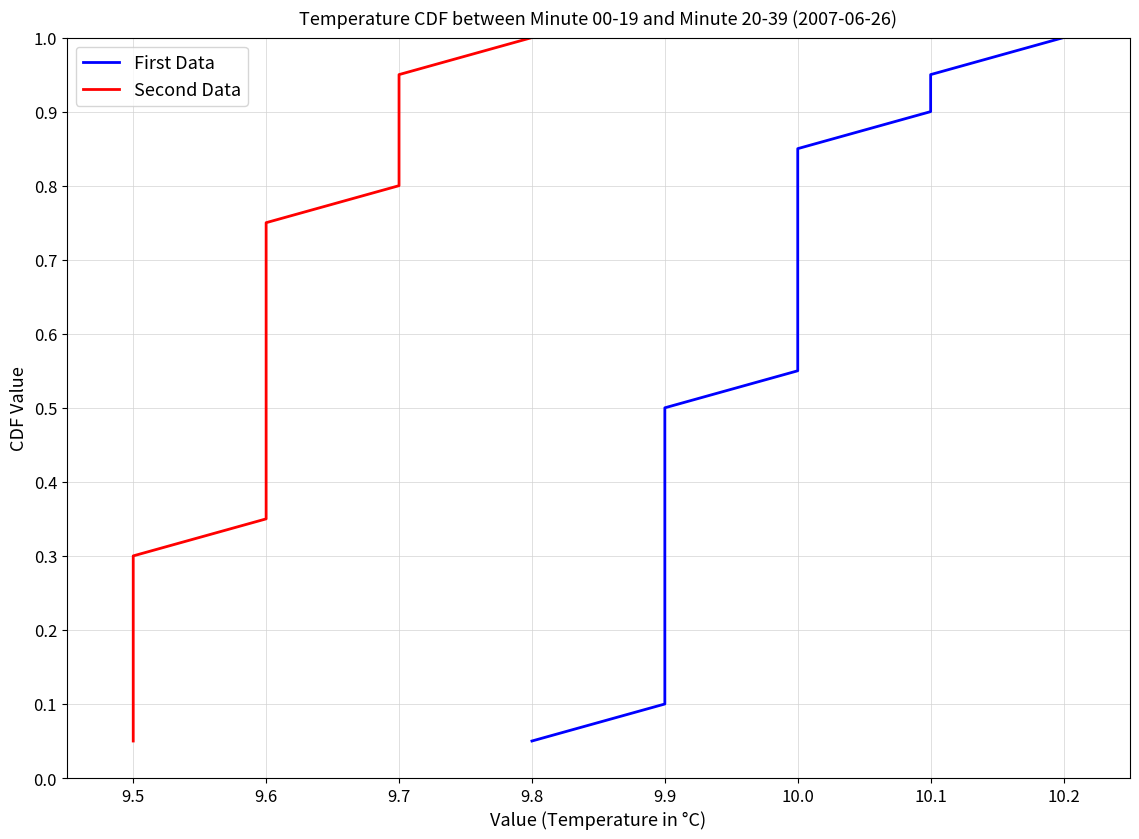

What is the difference between the maximum and minimum values in the Second Data series?

0.9